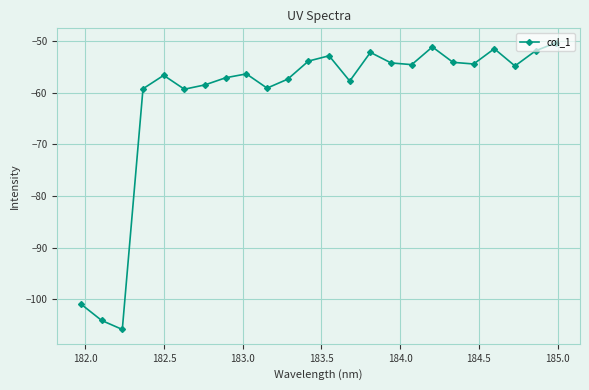

True or false: there are more than 0 points higher than both neighbors.

True